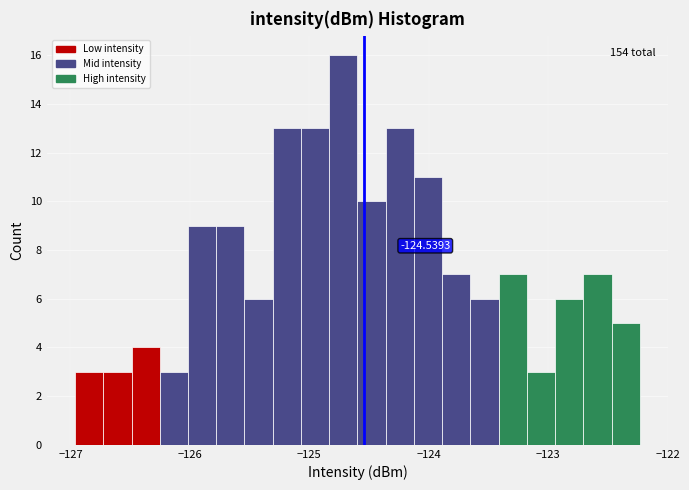

Around what value on the x-axis is the tallest bar? Give the approximate position of its centre, as read against the axis.

-124.7